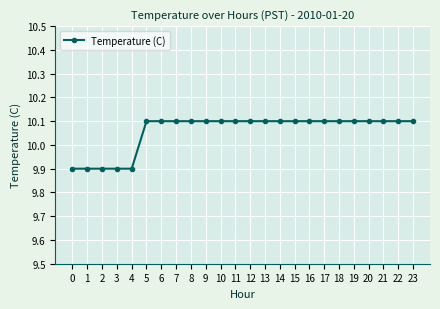

Is this an area chart (filled region under the line)?

No